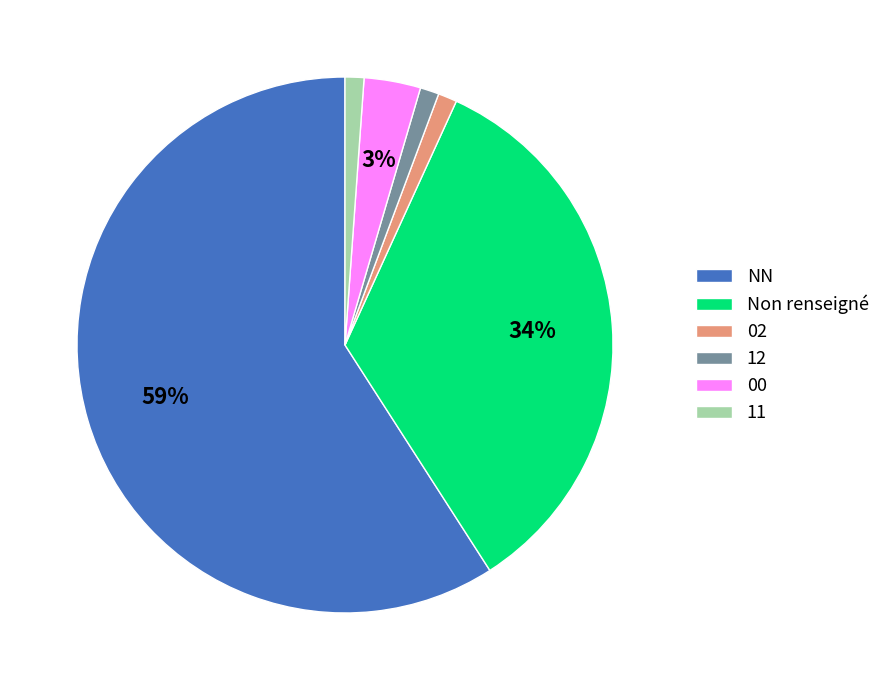

Count the number of slices in the pie.

6